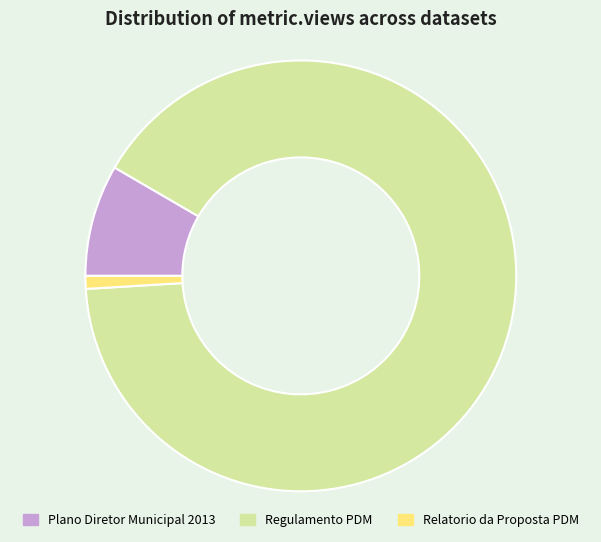

Does any single category account for the majority?

Yes